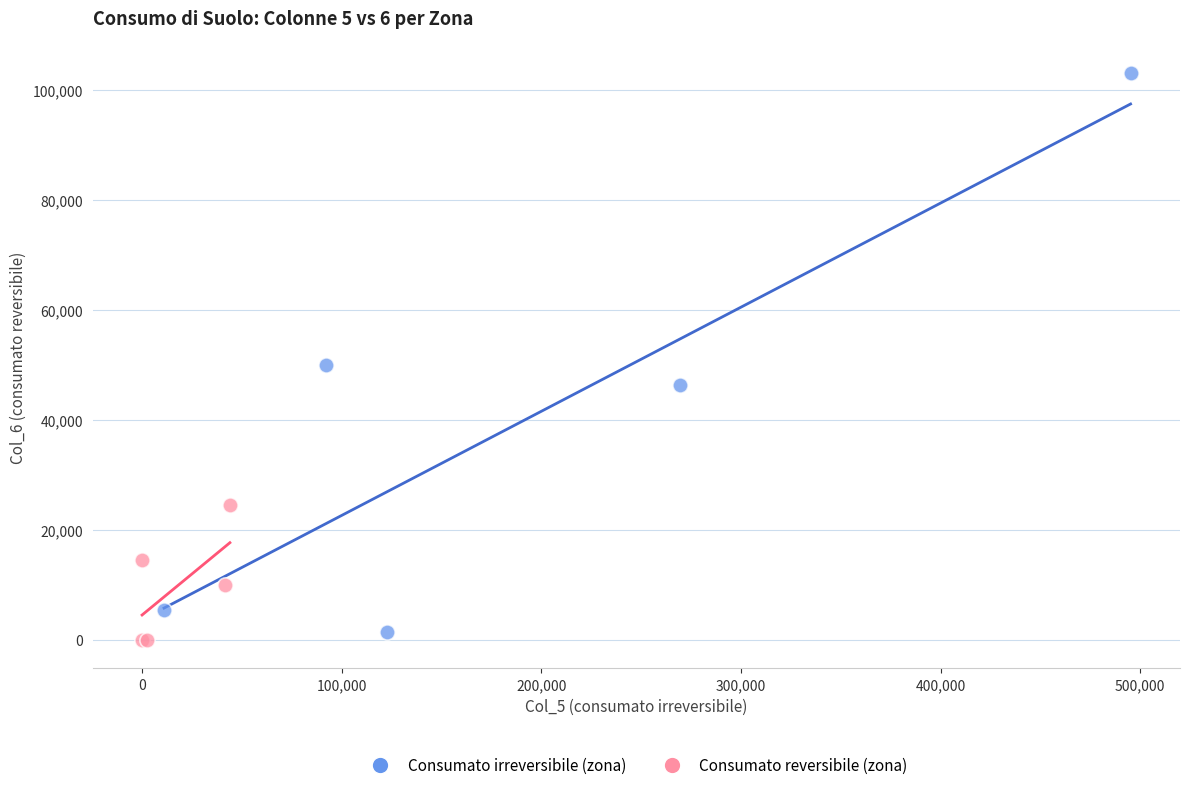

Which series has the largest Y range (max minus min)?

Consumato irreversibile (zona)